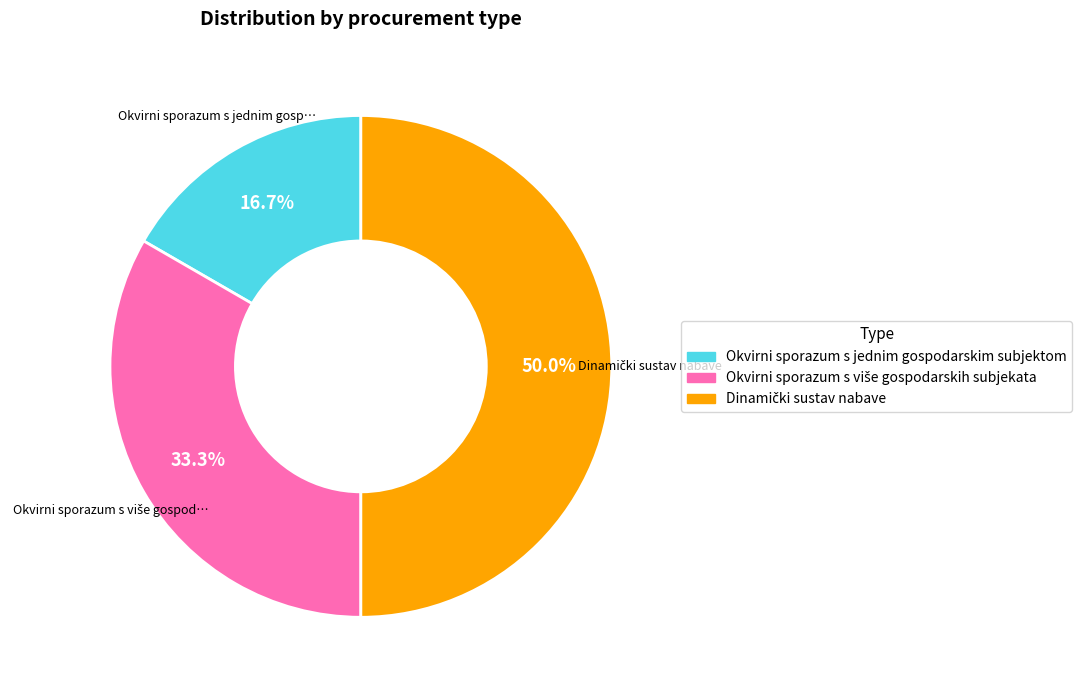

What percentage is the Okvirni sporazum s jednim gospodarskim subjektom slice, to the nearest percent?

17%